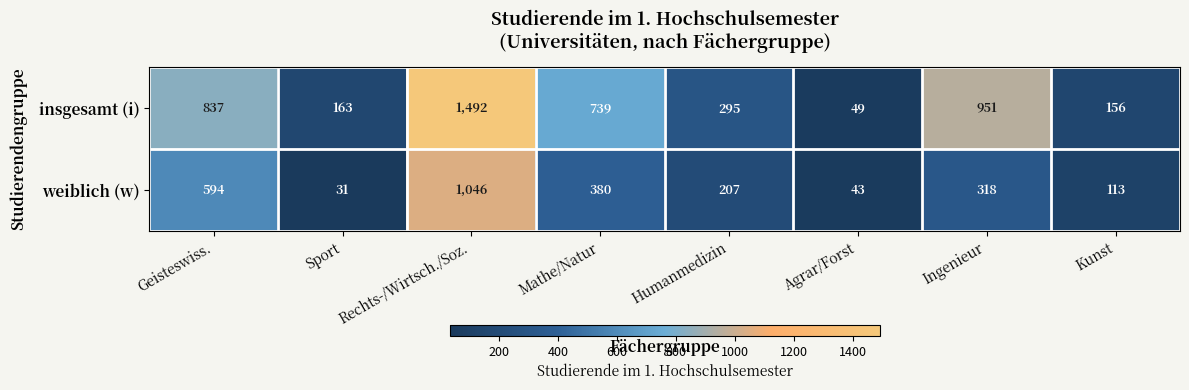

What is the sum of the weiblich (w) values at Ingenieur and Rechts-/Wirtsch./Soz.?

1364